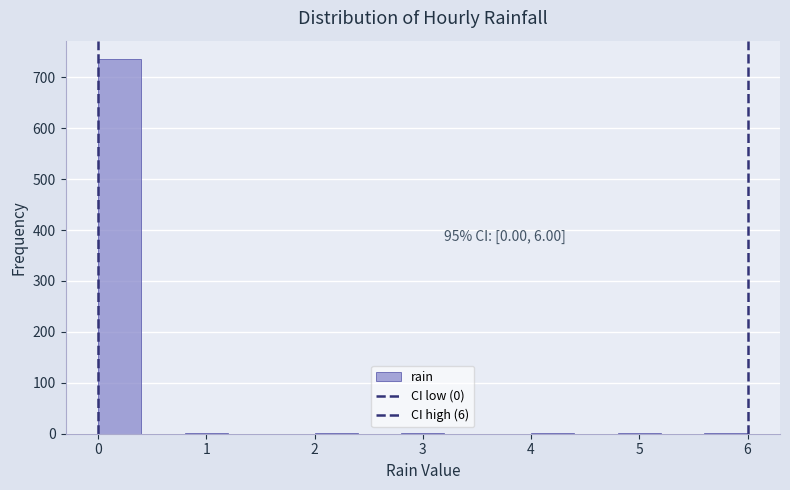

Which range on the x-axis has the tallest bar?

0.0 to 0.4